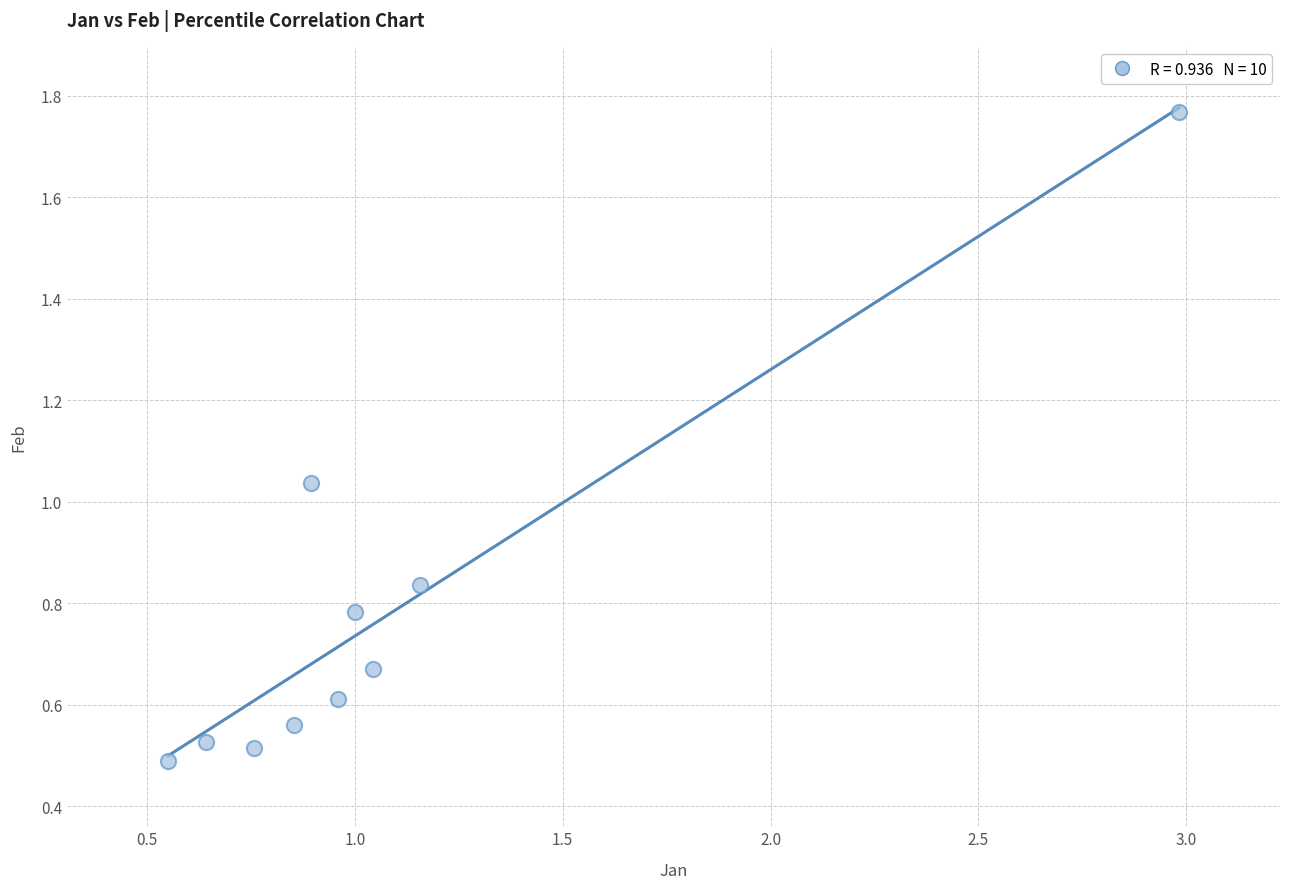

What is the average X value?

1.1